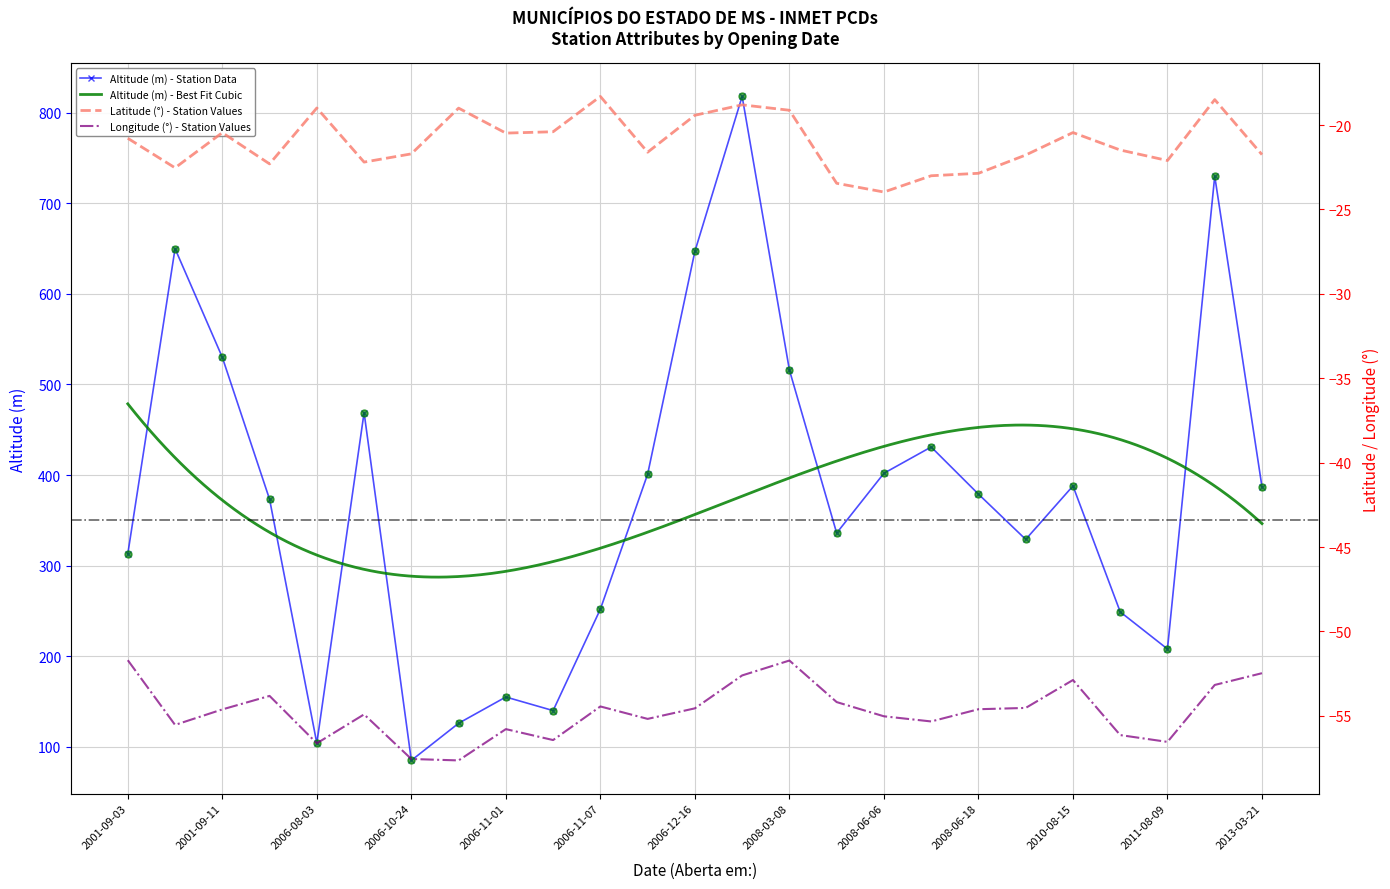

What is the difference between the second highest and minimum values in the Longitude series?

5.9